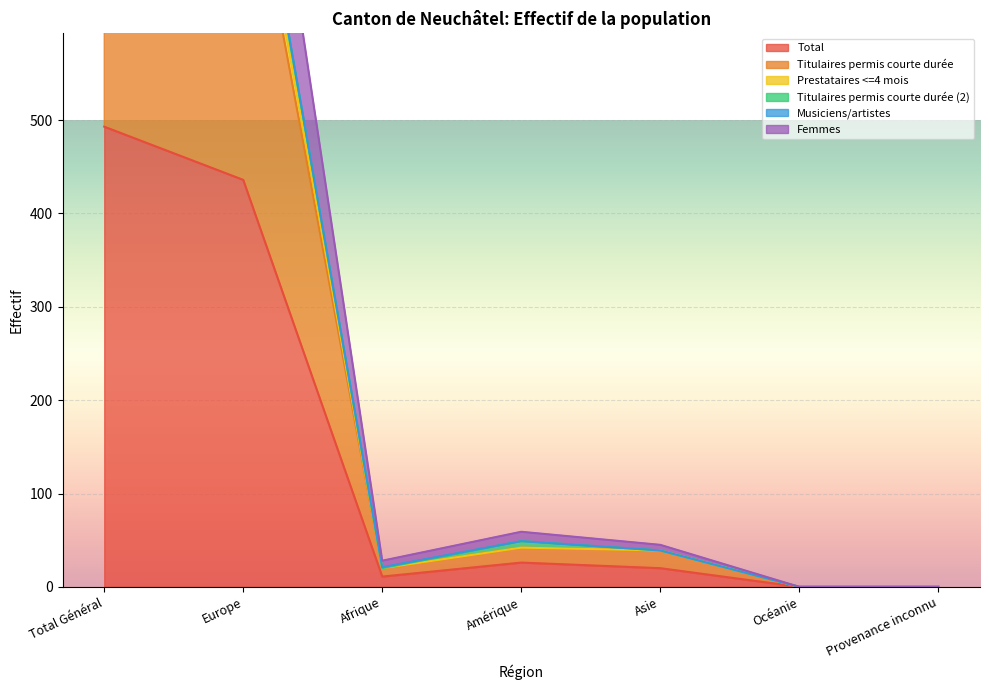

What is the difference between the second highest and minimum values in the Femmes series?

1018